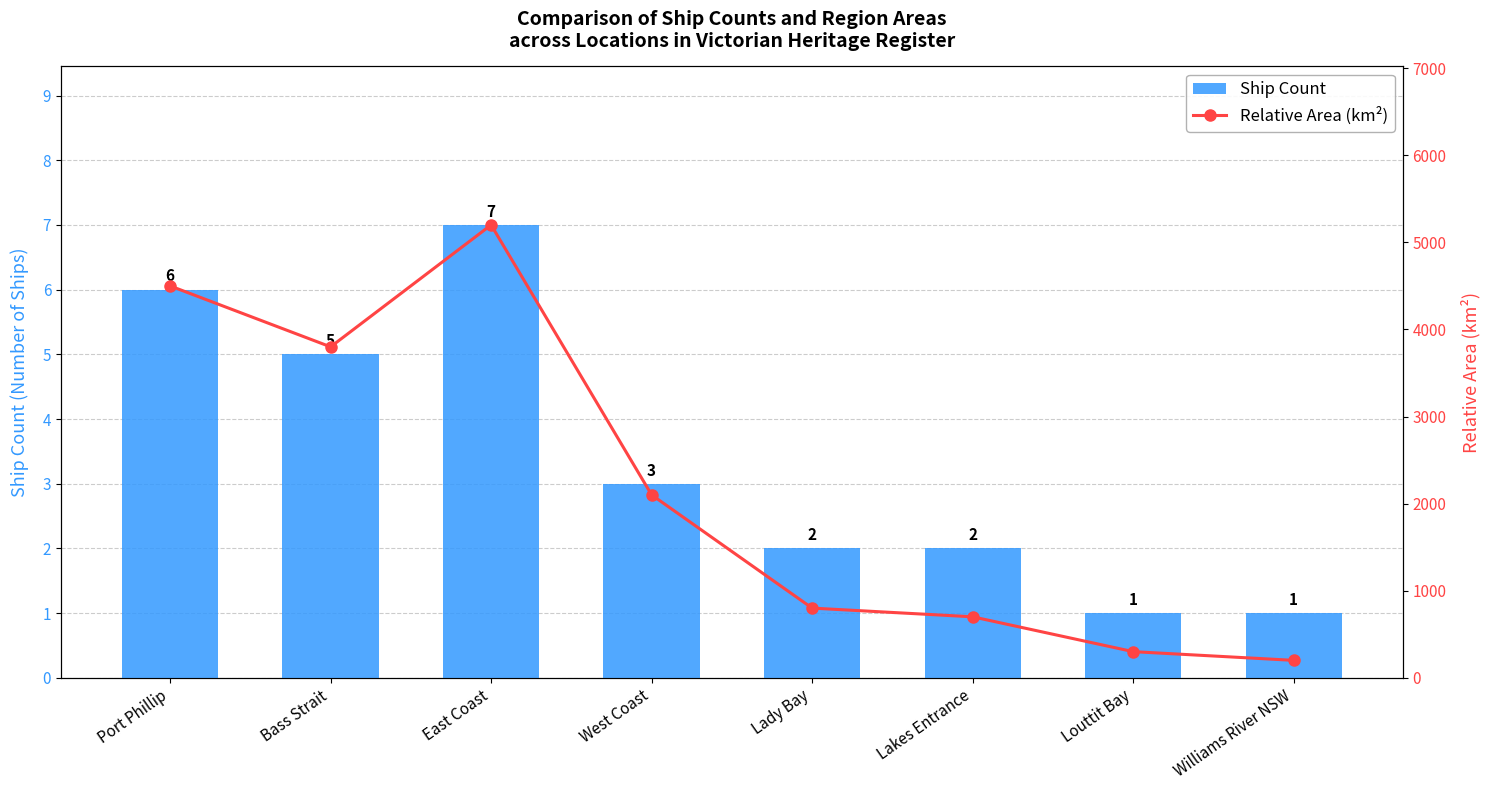

True or false: Relative Area (km²) has a value of 700 at Lakes Entrance.

True